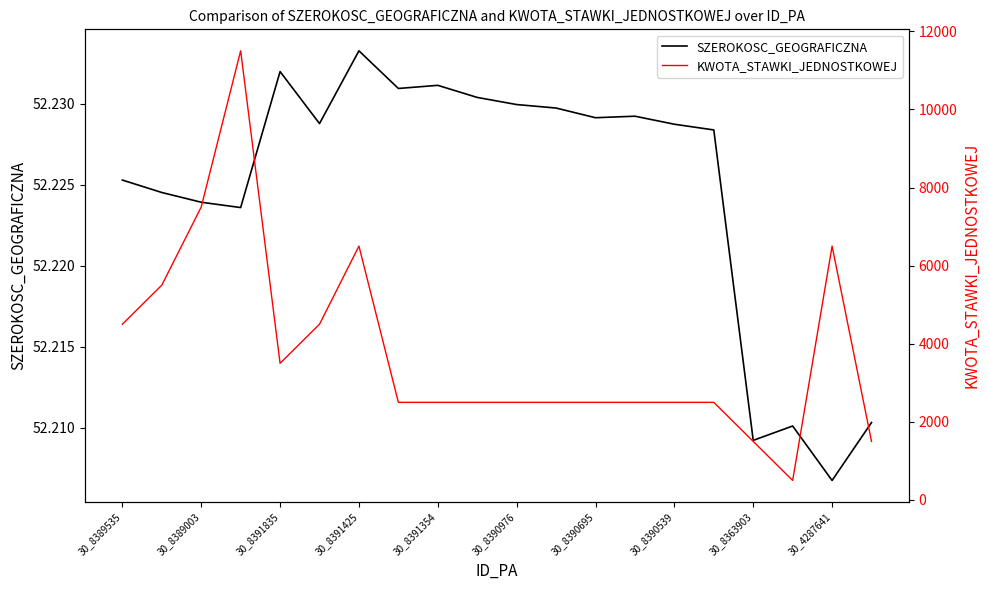

True or false: KWOTA_STAWKI_JEDNOSTKOWEJ and SZEROKOSC_GEOGRAFICZNA cross at least once.

False